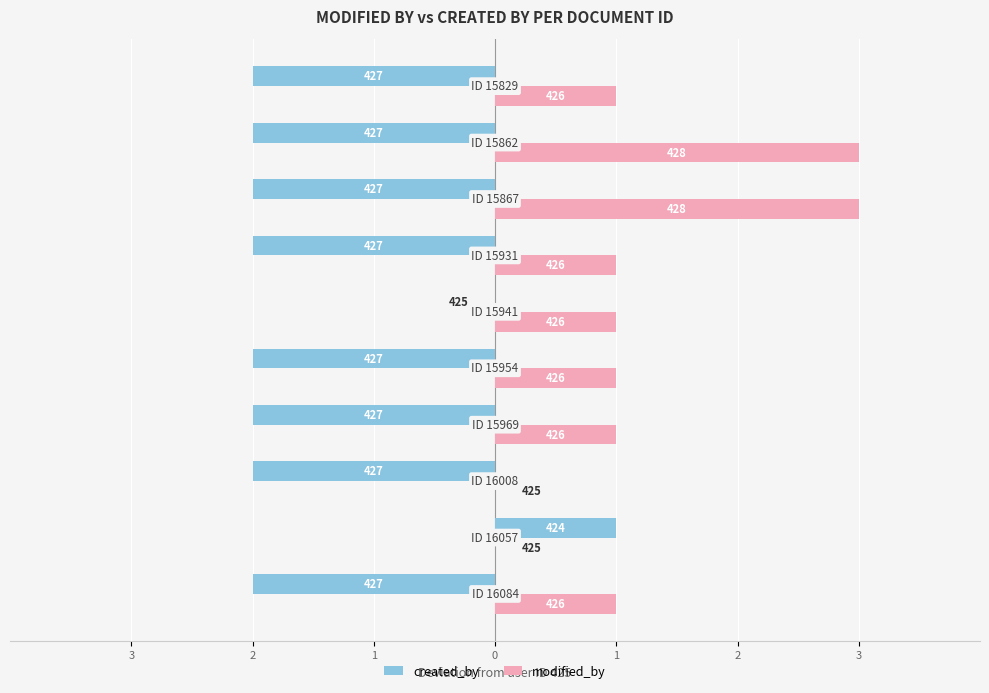

Reading left to right, list all the values displayed in this chart.

created_by: -2	1	-2	-2	-2	0	-2	-2	-2	-2
modified_by: 1	0	0	1	1	1	1	3	3	1